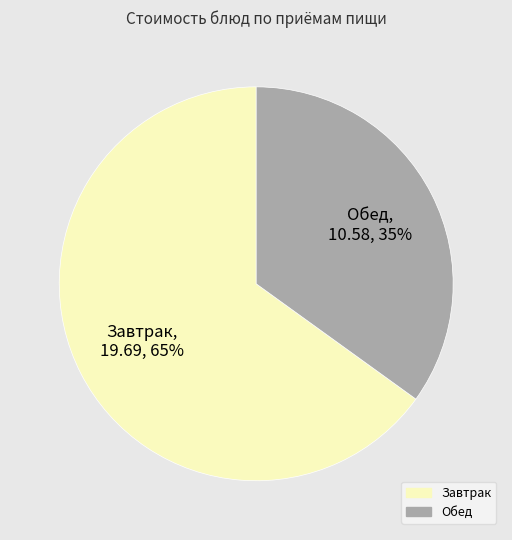

Which slice is the largest?

Завтрак